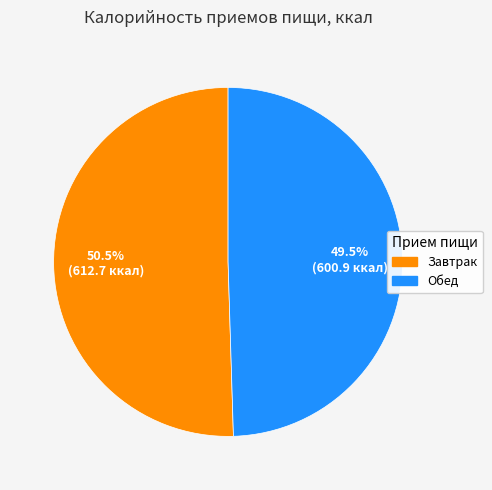

Rank the categories by value from highest to lowest.

Завтрак, Обед